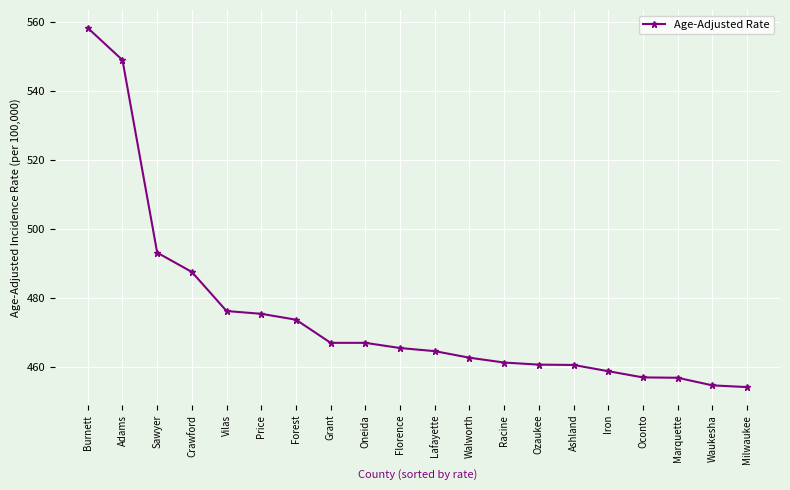

At which category does the chart reach its peak across all series?

Burnett